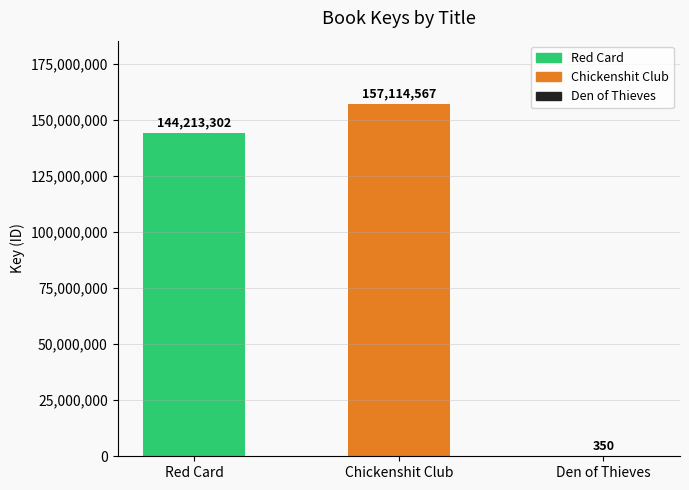

The chart shows a value of 105779892 at Chickenshit Club. True or false?

False